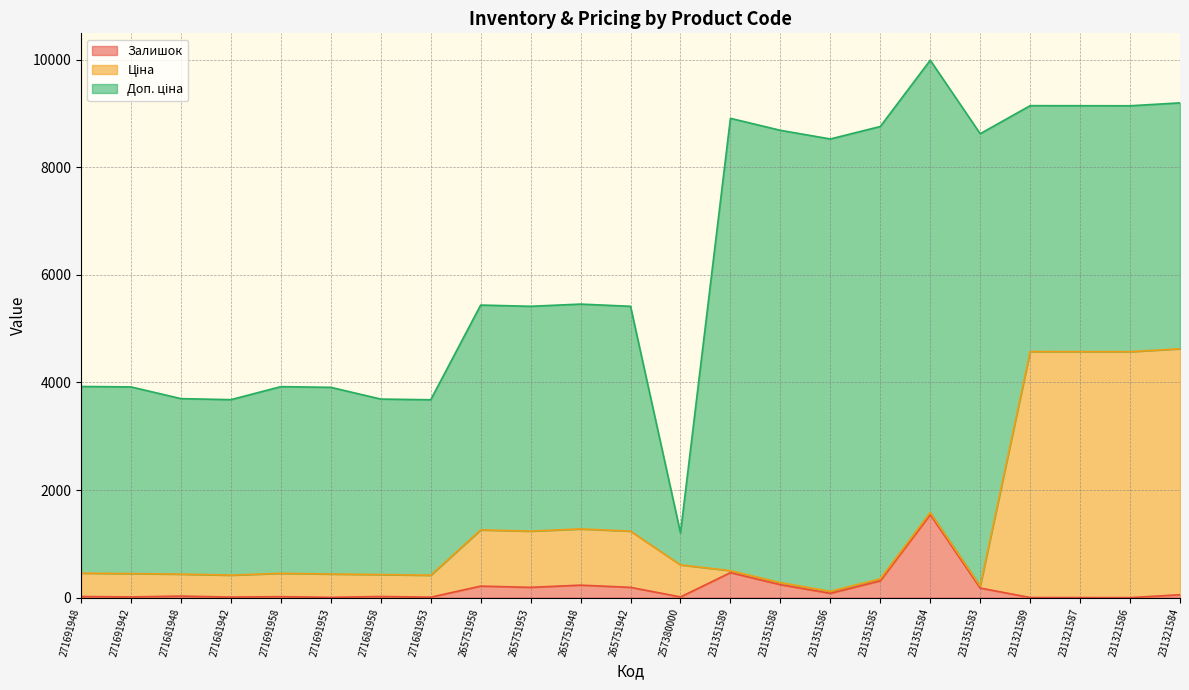

What position from the right is 271691942?

22